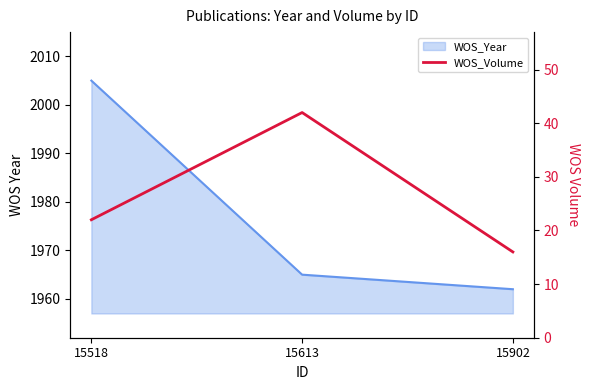

What is the average value?

27